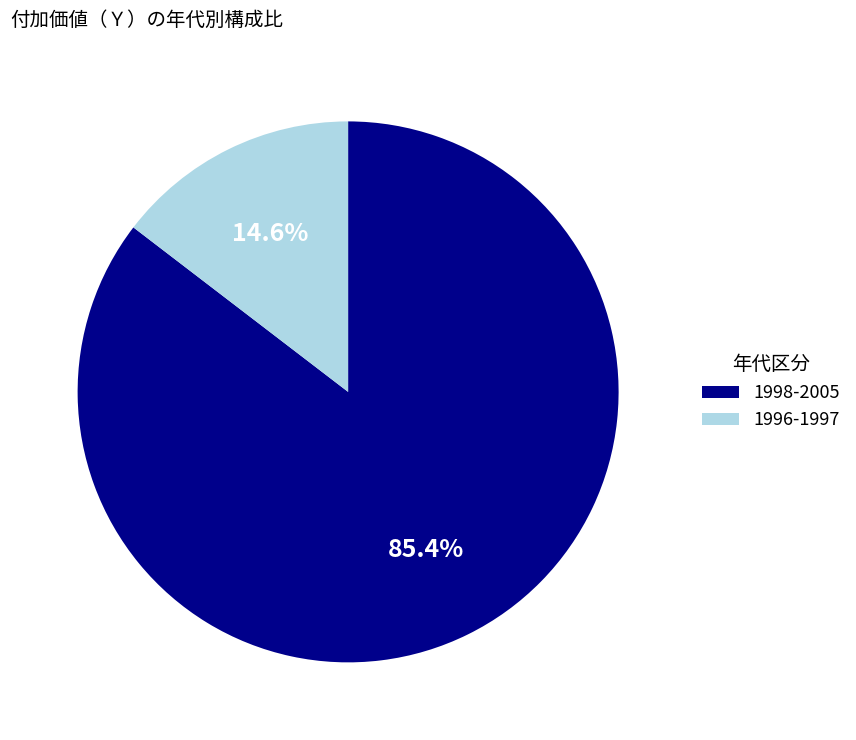

Does any single category account for the majority?

Yes